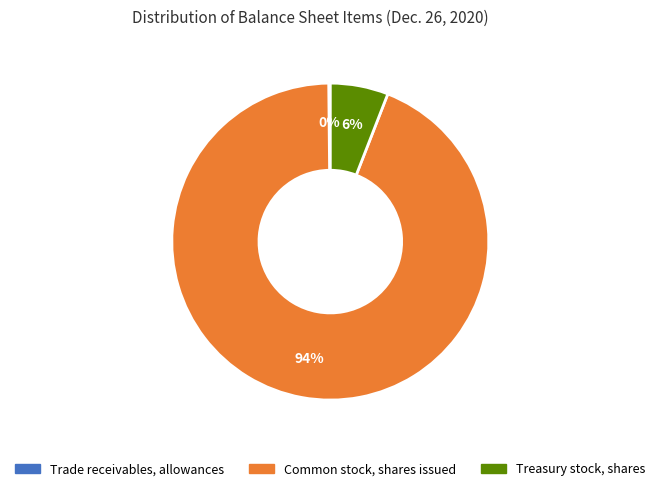

Is Common stock, shares issued the majority of the pie?

Yes